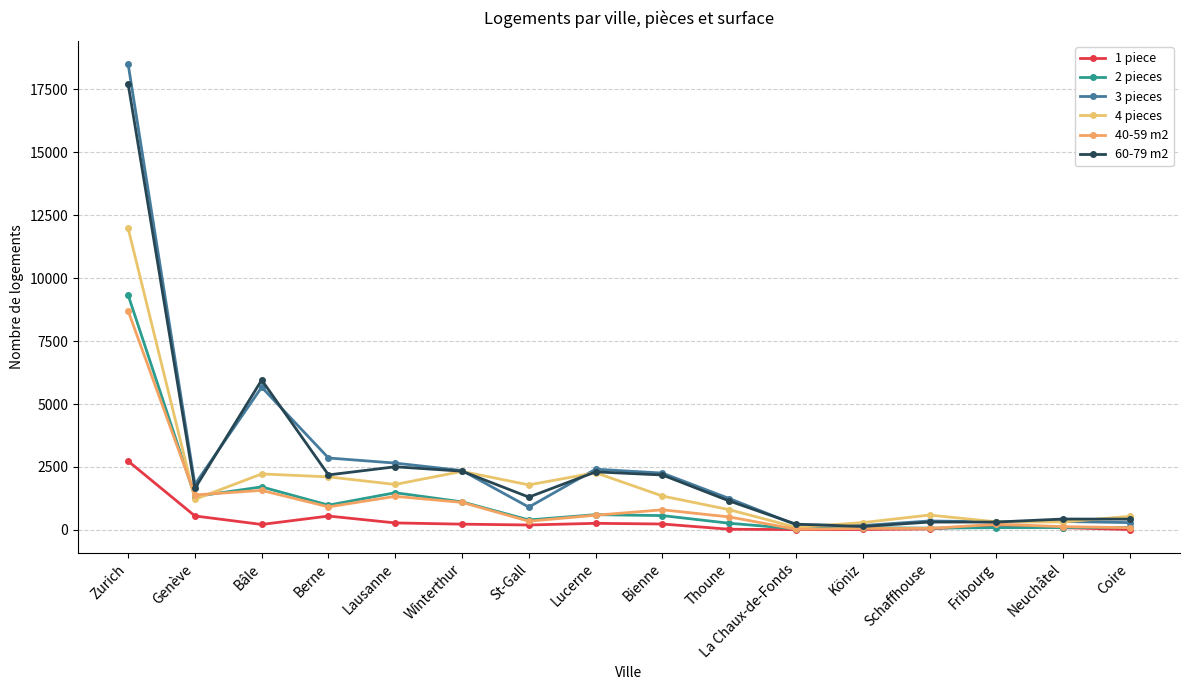

How many lines are shown in the chart?

6